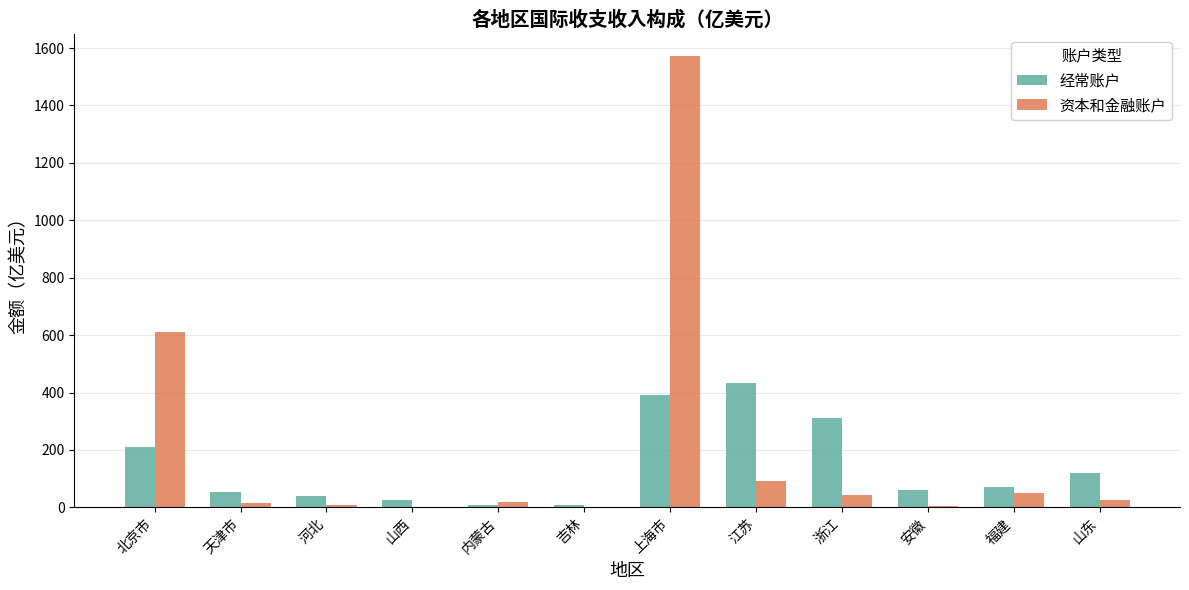

Between 山西 and 山东, which series saw the biggest shift?

经常账户